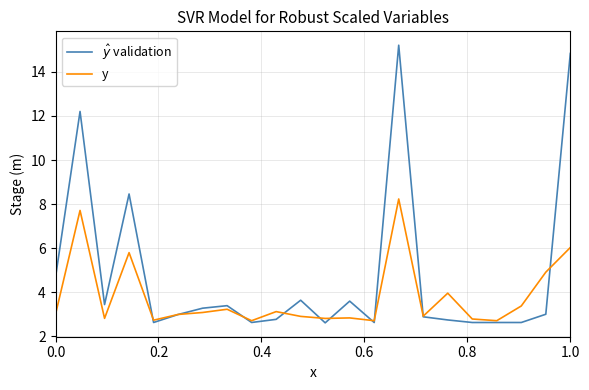

After their last crossing, which series has the higher values: y or $\hat{y}$ validation?

$\hat{y}$ validation